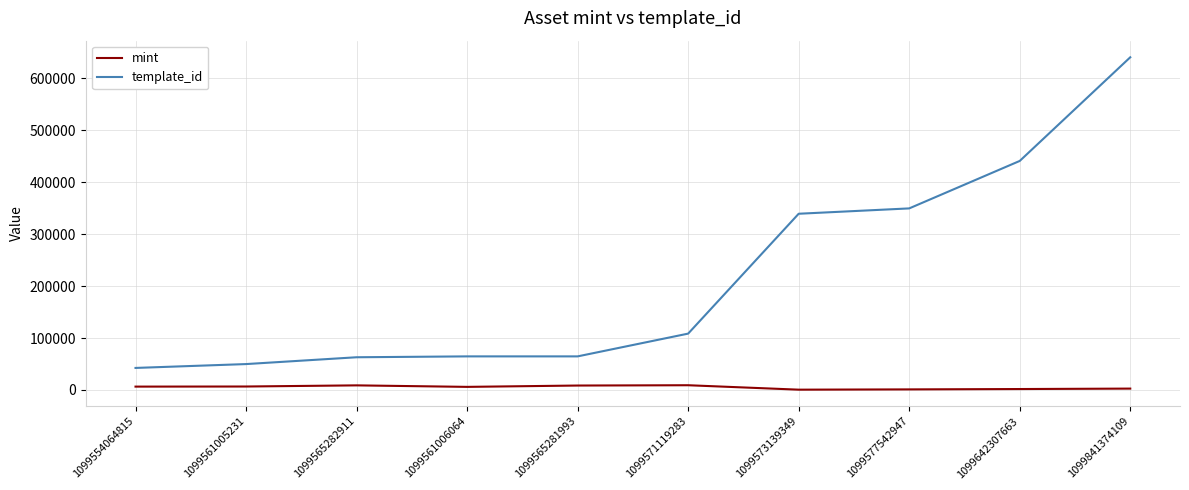

Which label corresponds to the largest value in the chart?

1099841374109